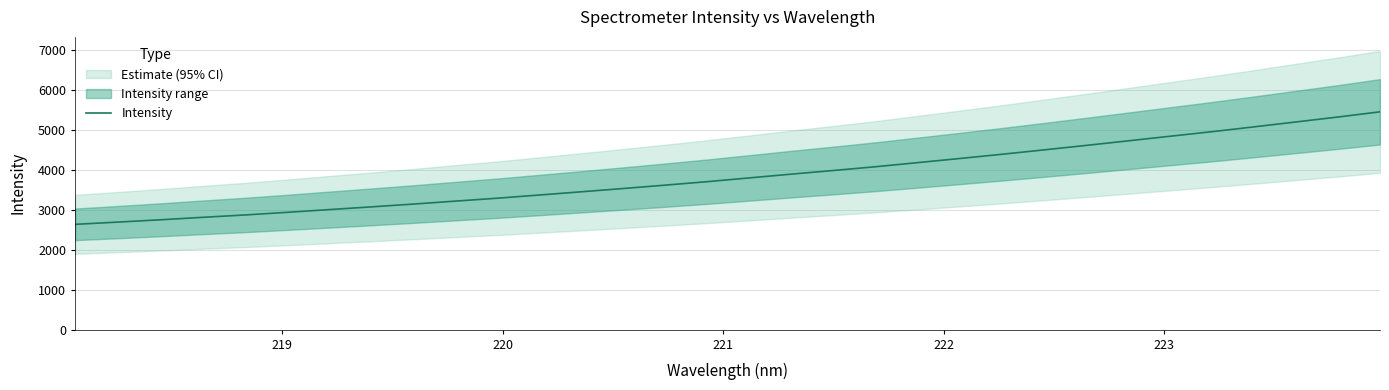

What is the smallest value displayed?

2631.5